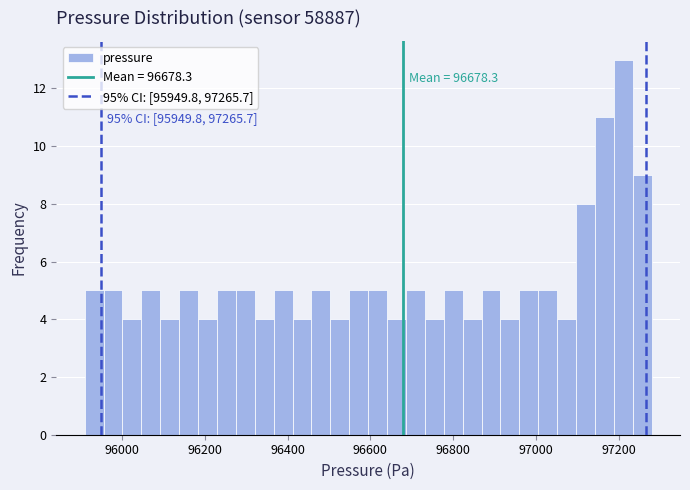

Read against the x-axis, roughly where is the centre of the tallest bar?

97220